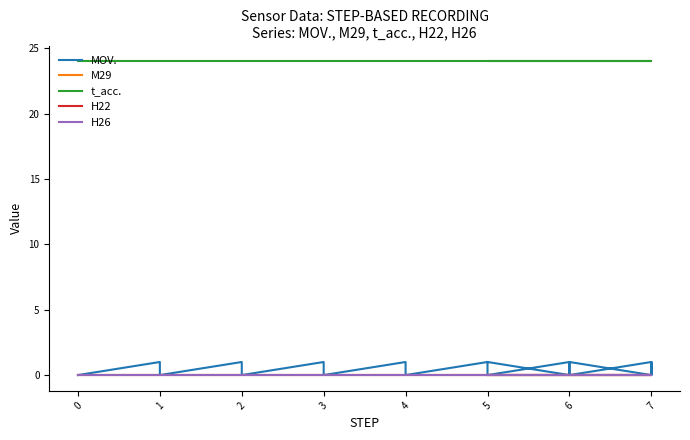

The value of H26 at 6 is 0. True or false?

True